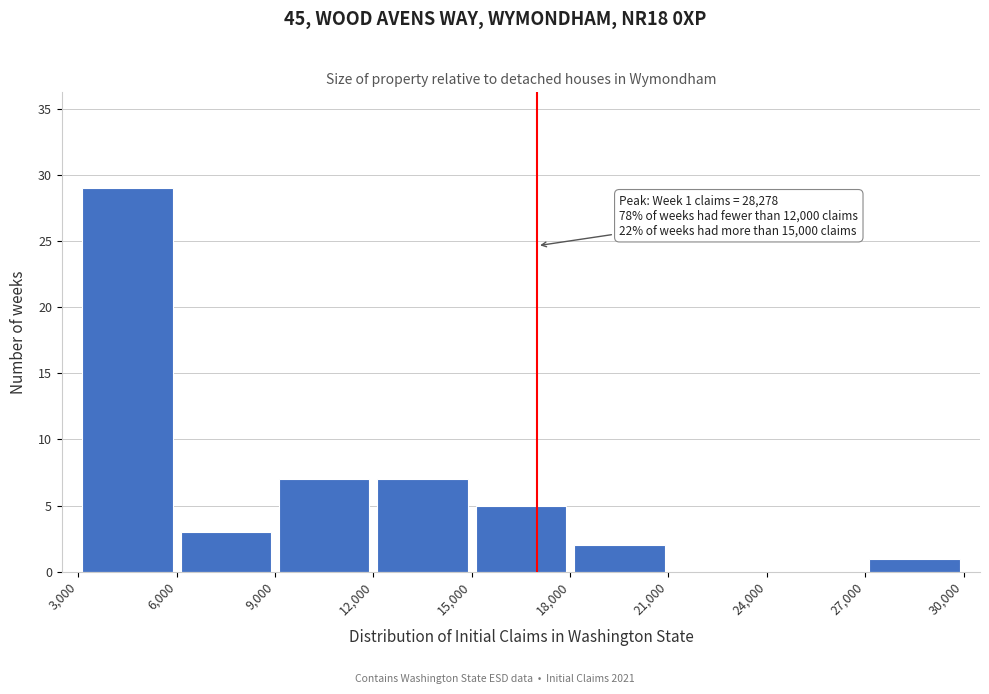

Which range on the x-axis has the tallest bar?

3,000 to 6,000